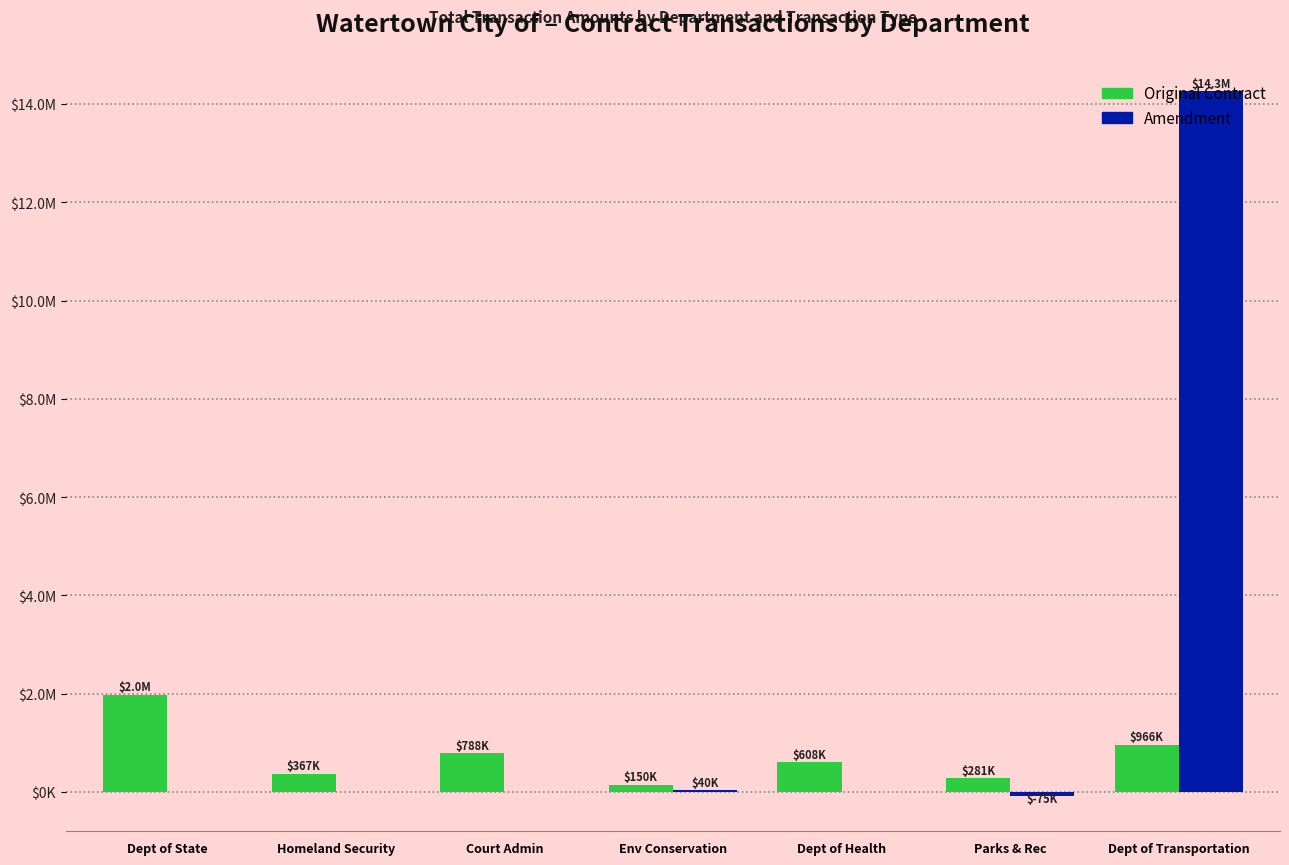

Reading left to right, extract all data points from this chart.

Original Contract: 1975000.0	367079.1	788211.0	150000.0	607629.0	281000.0	965775.0
Amendment: 0.0	0.0	0.0	39900.0	0.0	-75049.9	14258401.4